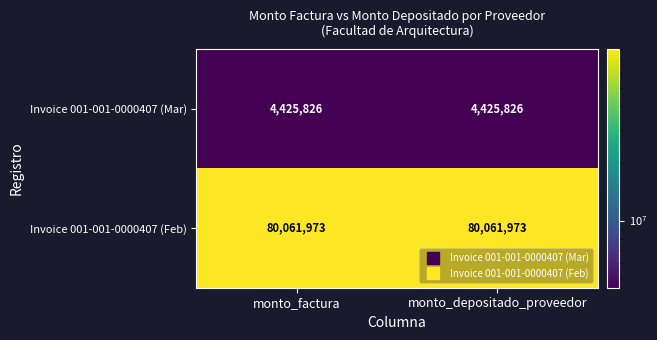

Reading left to right, what are all the values shown in this chart?

Invoice 001-001-0000407 (Mar): monto_factura=4425826	monto_depositado_proveedor=4425826
Invoice 001-001-0000407 (Feb): monto_factura=80061973	monto_depositado_proveedor=80061973